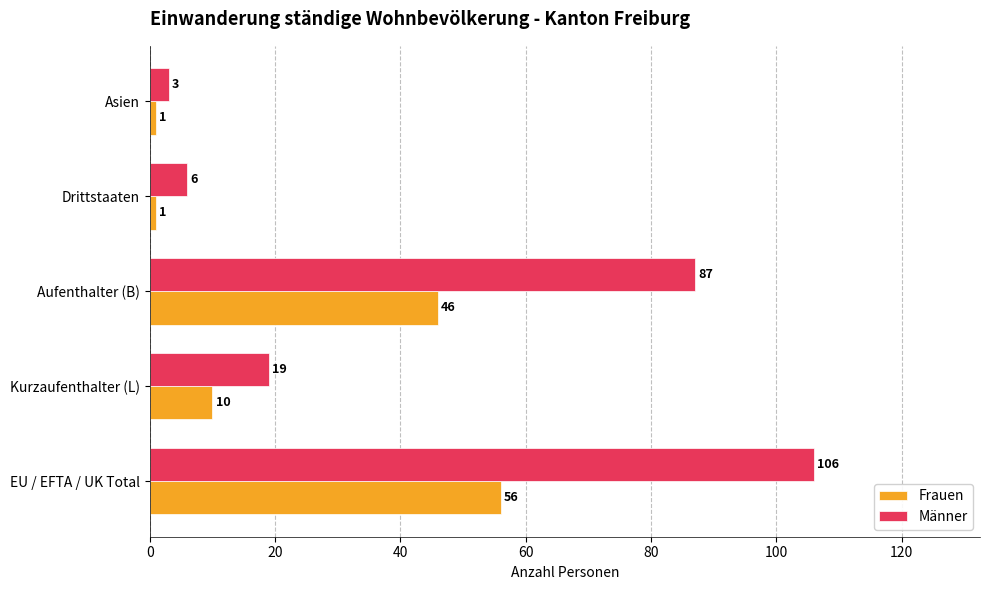

What is the minimum value for Männer?

3